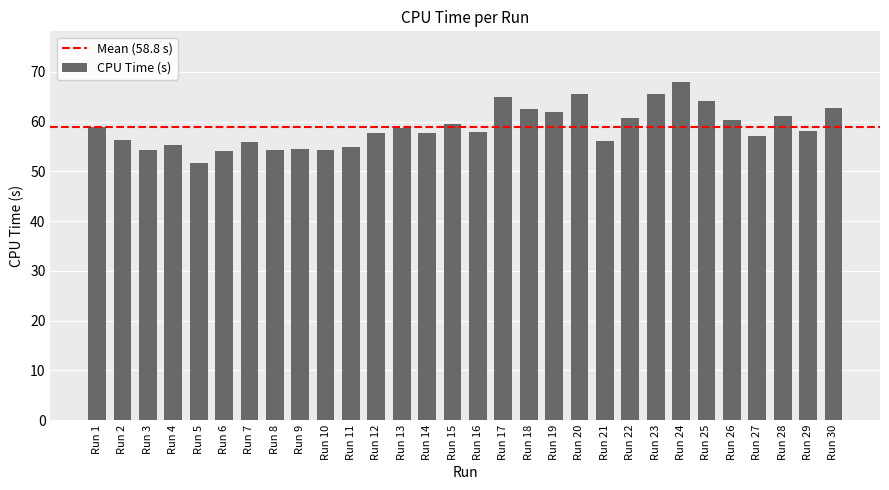

Is it true that the value at Run 10 is 76.8?

False